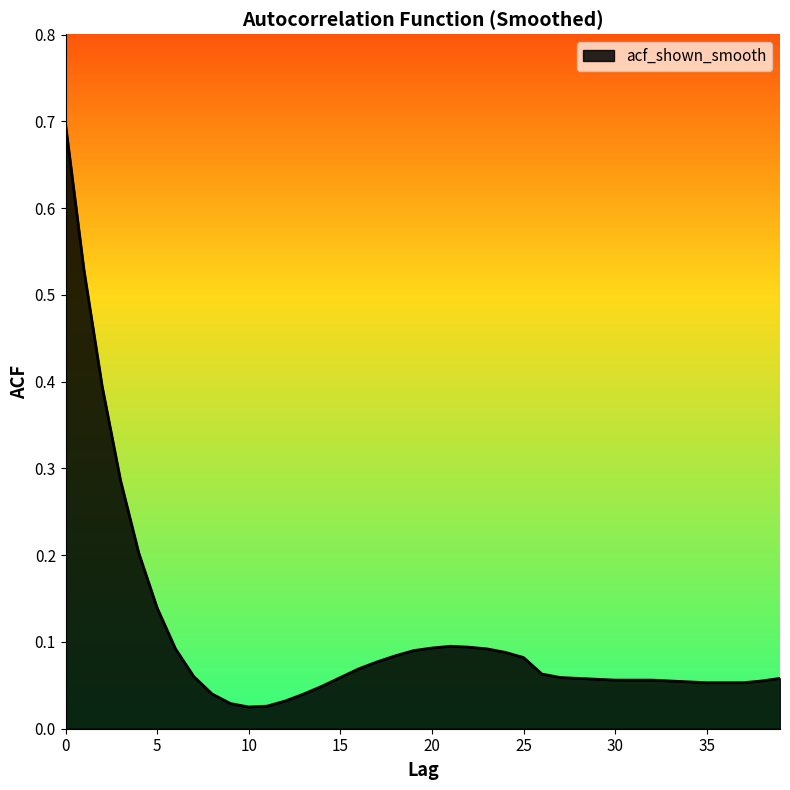

What is the greatest value displayed?

0.7